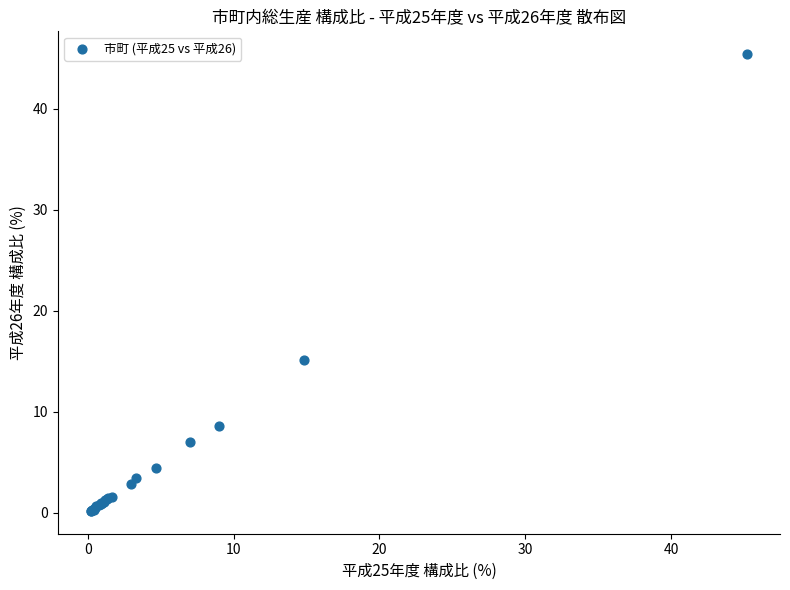

What Y value in the scatter plot is closest to 22?

15.1